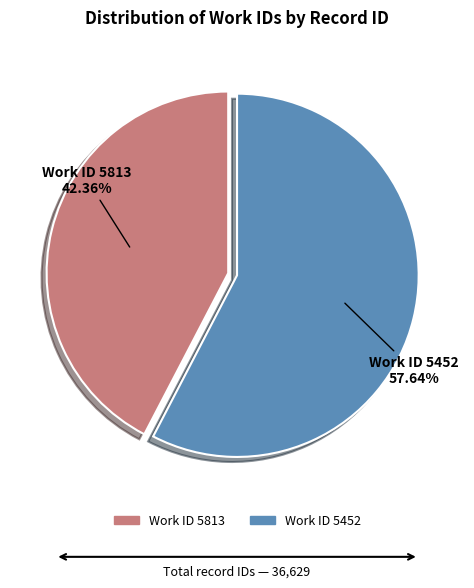

Is there a majority slice in this chart?

Yes